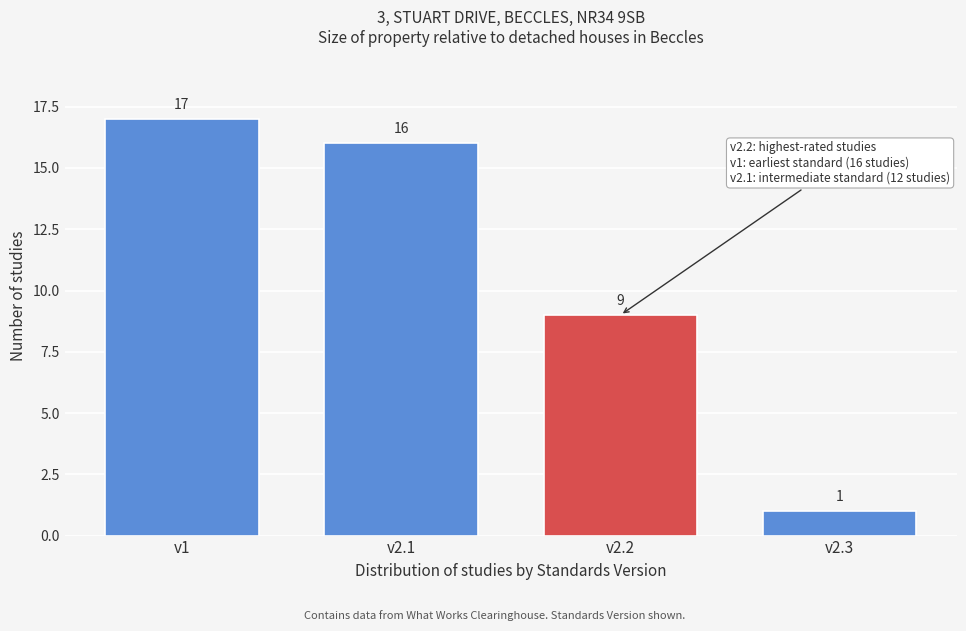

Reading left to right, what are all the values shown in this chart?

17	16	9	1